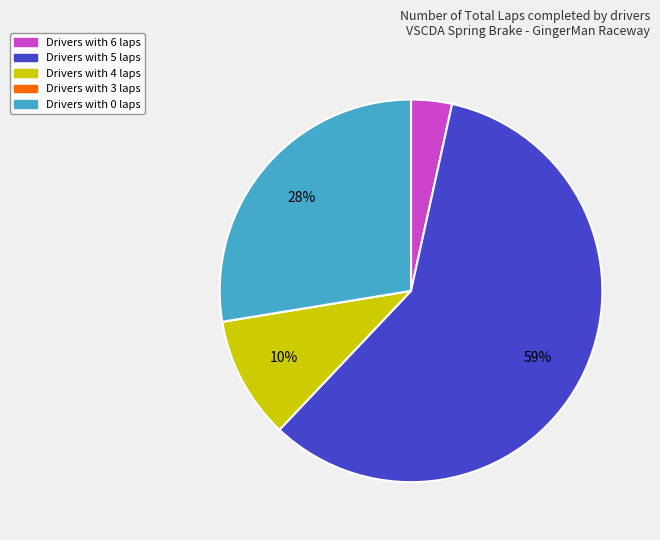

Is there any slice that represents more than half of the pie?

Yes